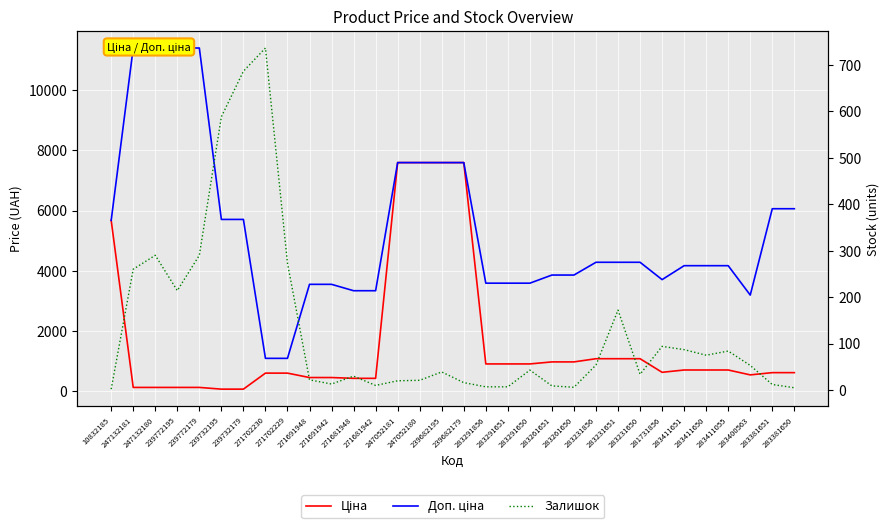

Between 271691942 and 283291856, which series saw the biggest shift?

Ціна